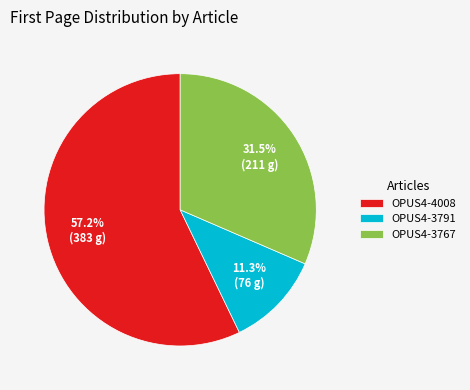

Count the number of slices in the pie.

3